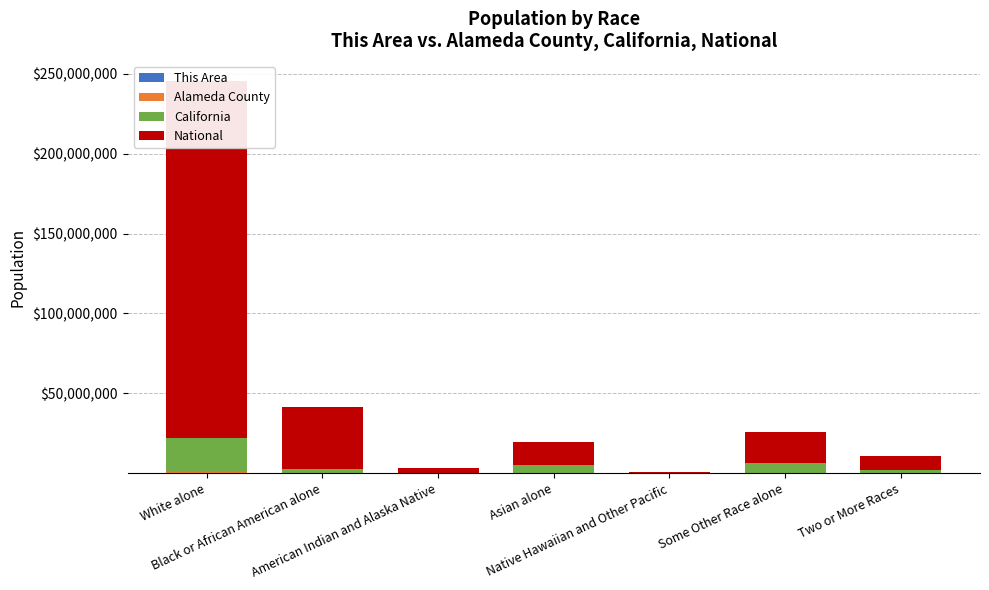

At which category is the sum across all series the highest?

White alone